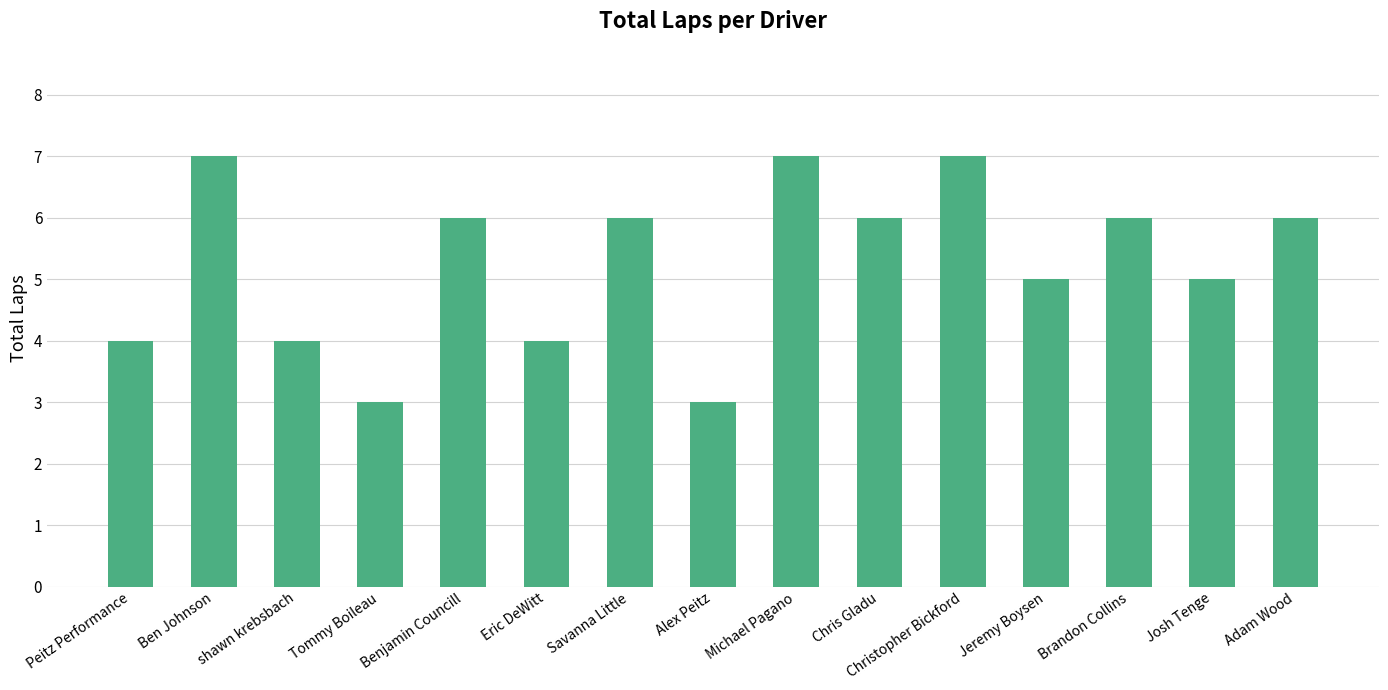

Is it true that the value at Jeremy Boysen is 5?

True